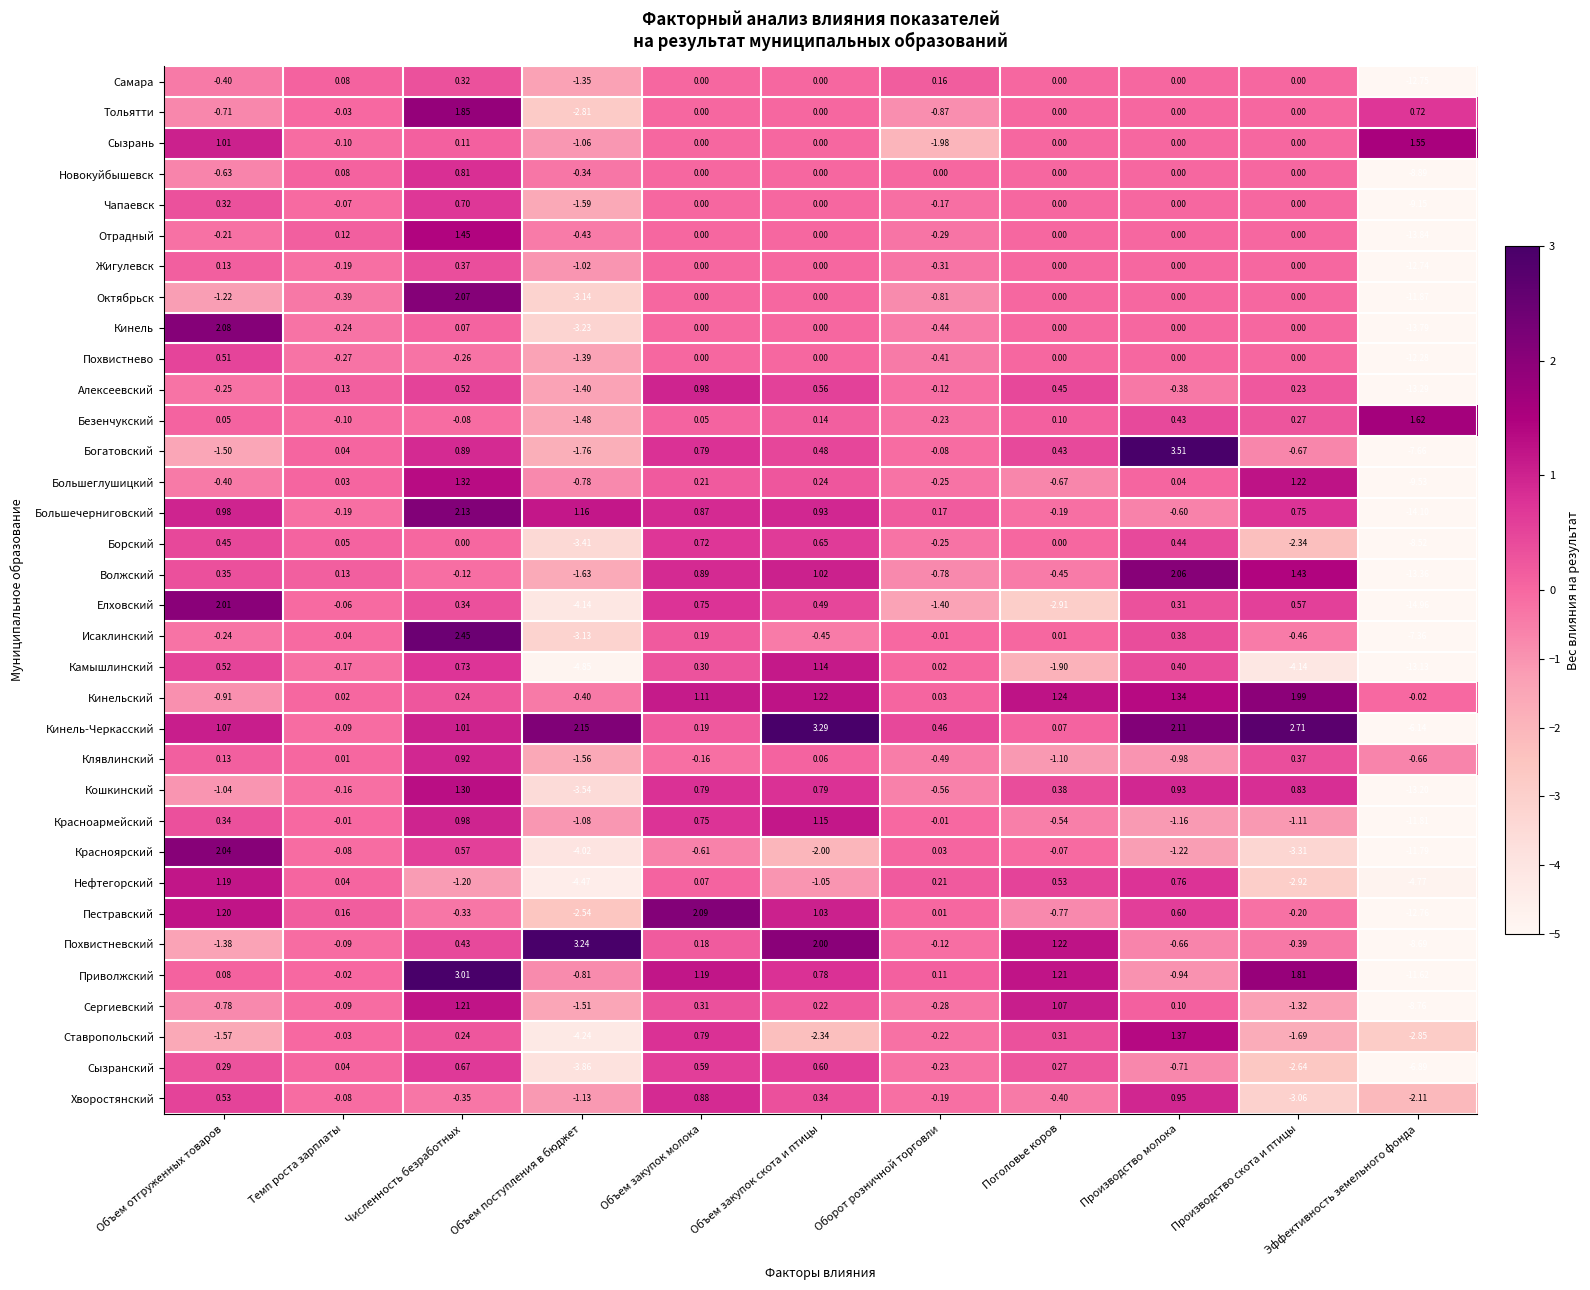

Which series changed the most between Объем поступления в бюджет and Поголовье коров?

Нефтегорский